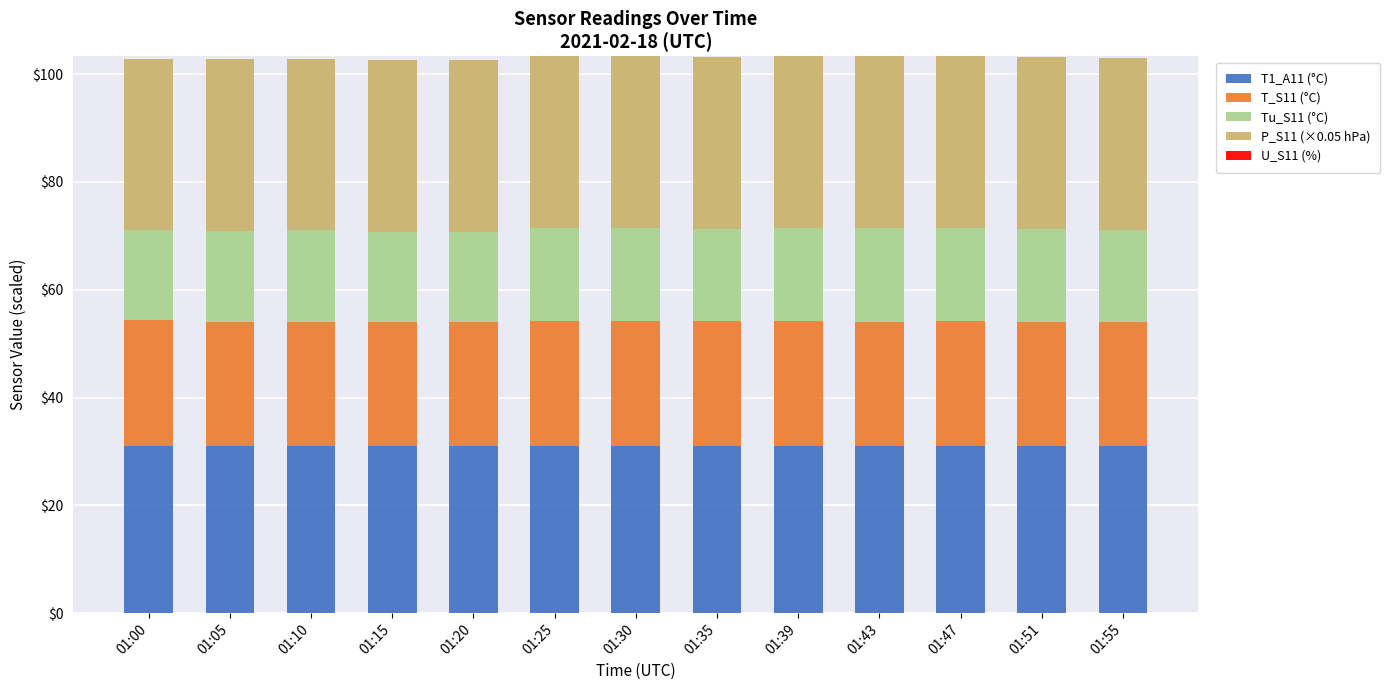

What is the total value across all series at 01:15?

102.7